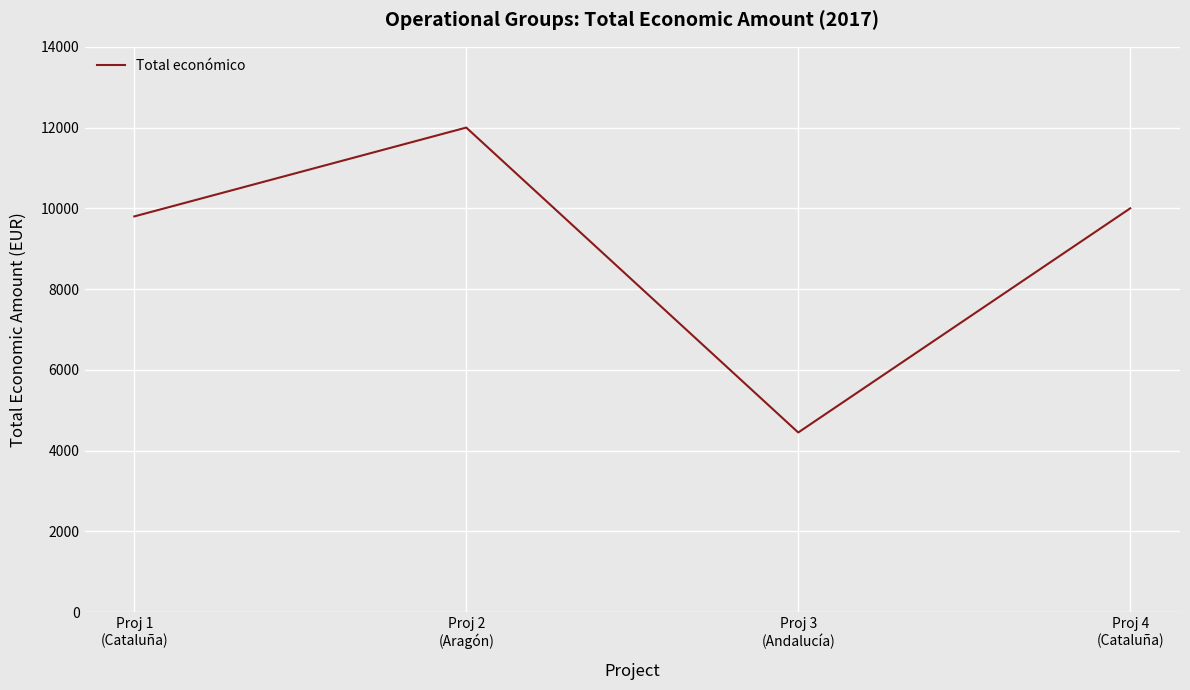

Is this an area chart (filled region under the line)?

No